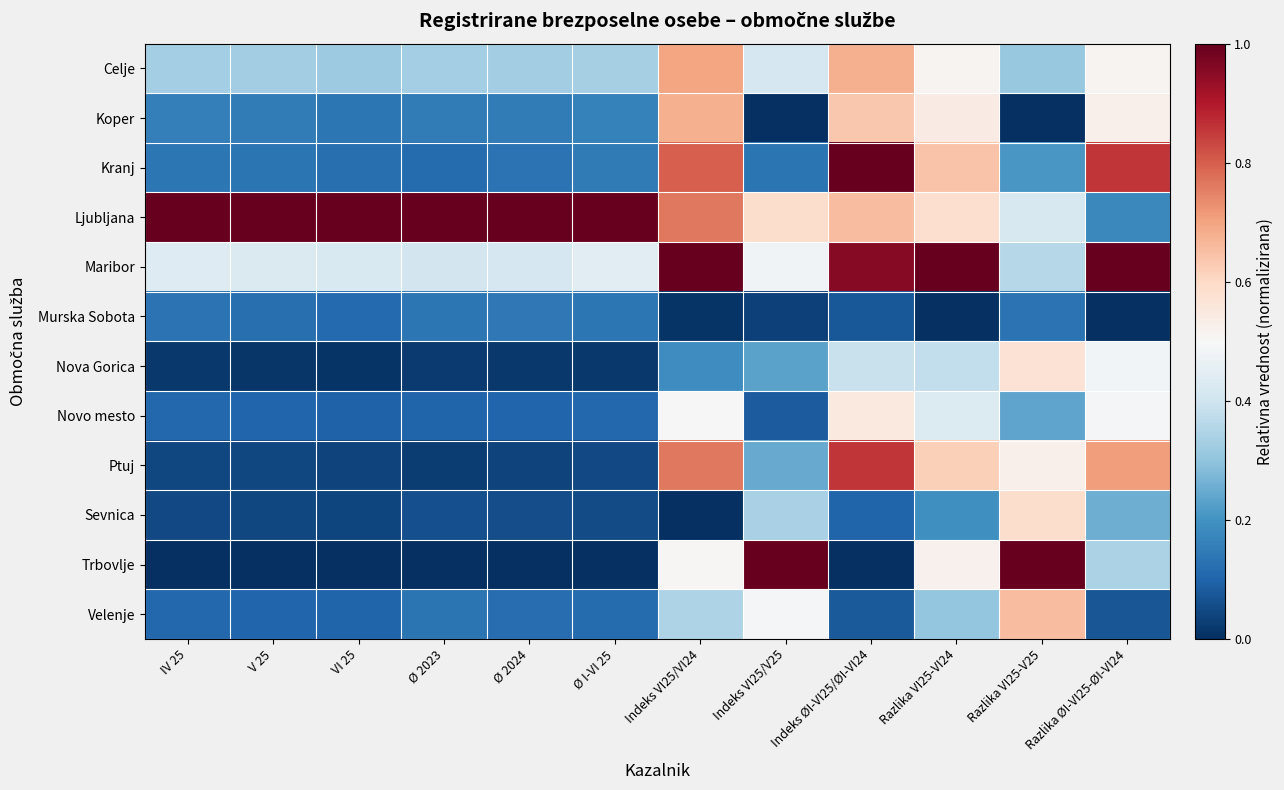

Rank the series at Indeks ØI-VI25/ØI-VI24 from lowest to highest value.

Trbovlje, Murska Sobota, Velenje, Sevnica, Nova Gorica, Novo mesto, Koper, Ljubljana, Celje, Ptuj, Maribor, Kranj